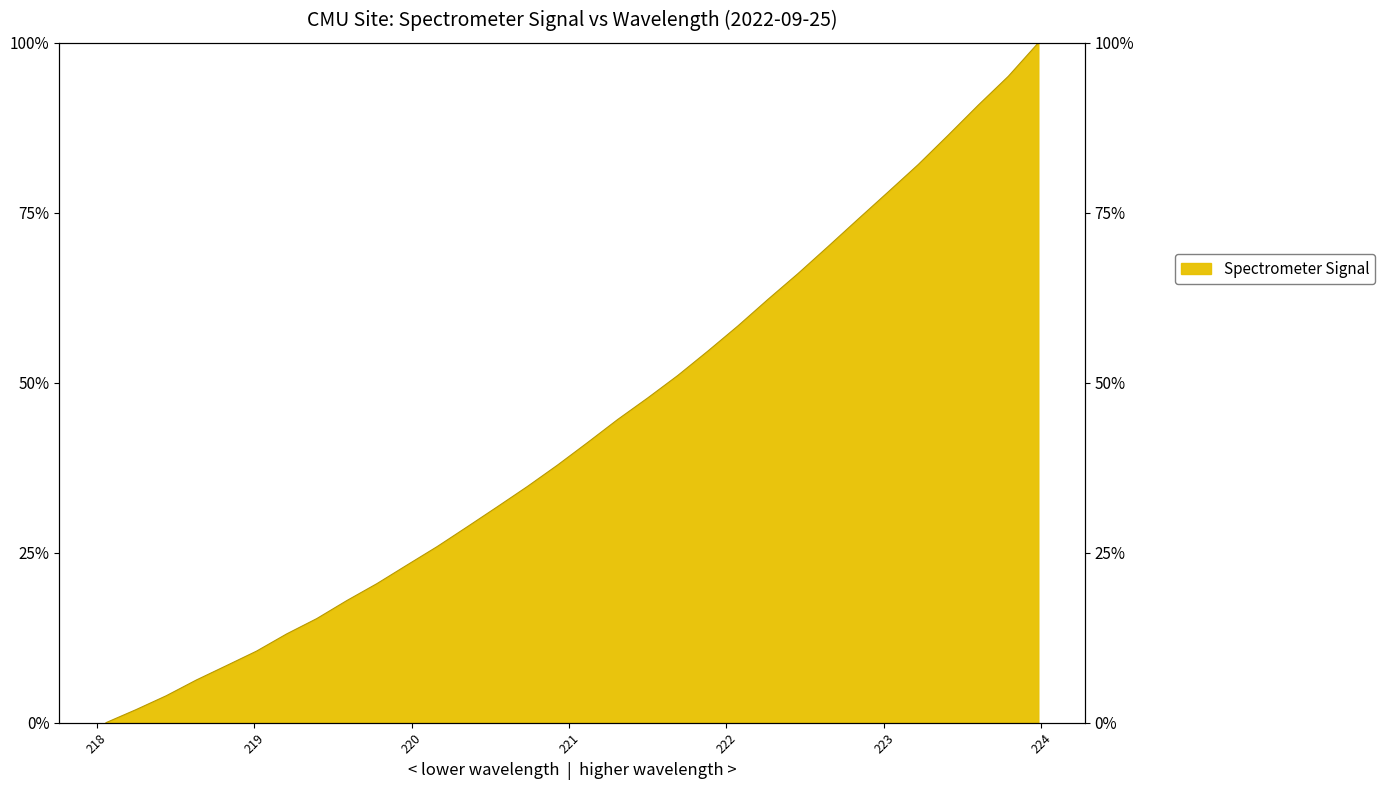

What is the difference between the maximum and minimum values?

100.0